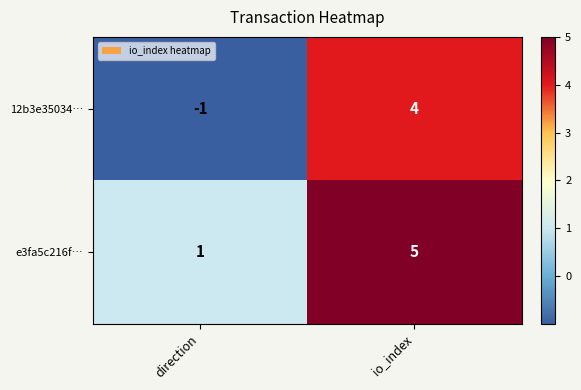

Reading left to right, list all the values displayed in this chart.

12b3e35034…: -1	4
e3fa5c216f…: 1	5